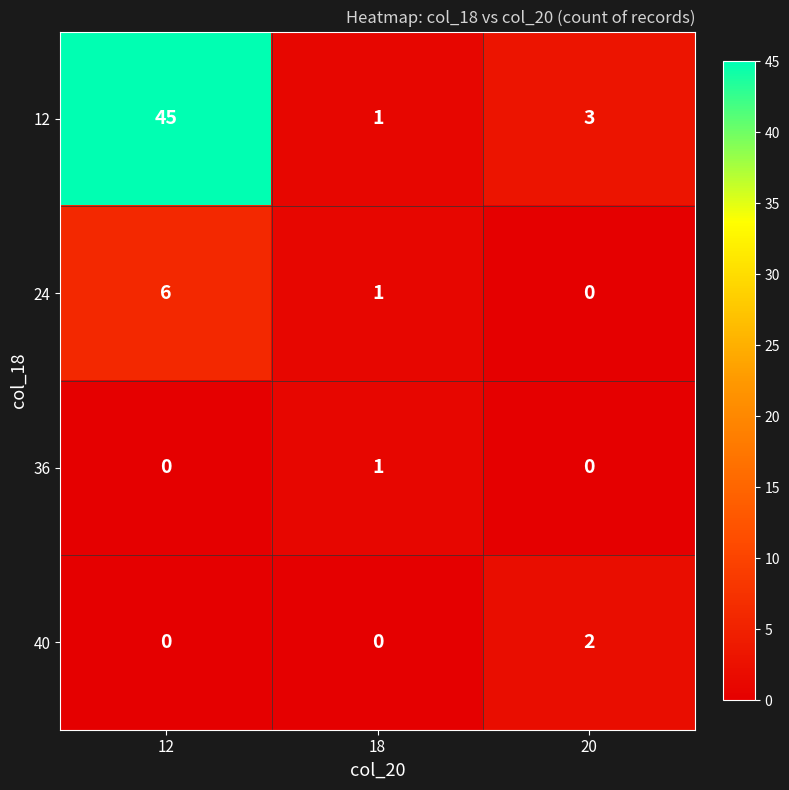

At which category is the sum across all series the highest?

12